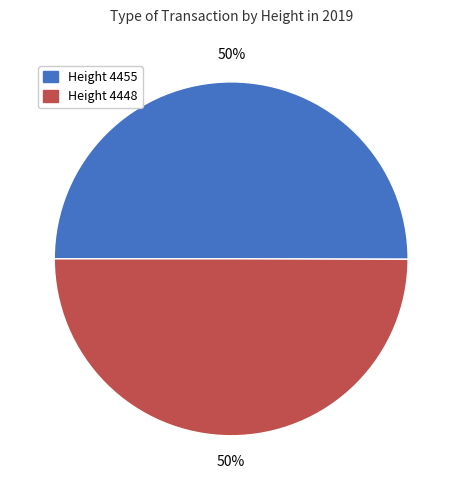

How many segments does this pie chart have?

2